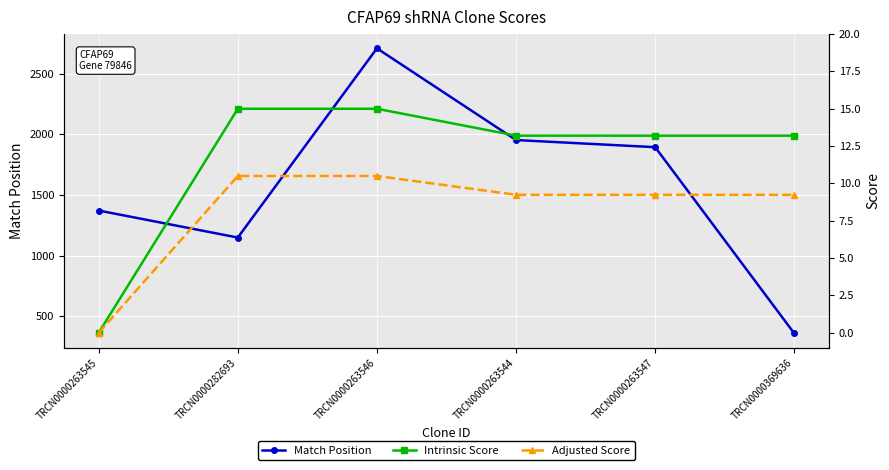

What is the label of the 3rd point from the left?

TRCN0000263546